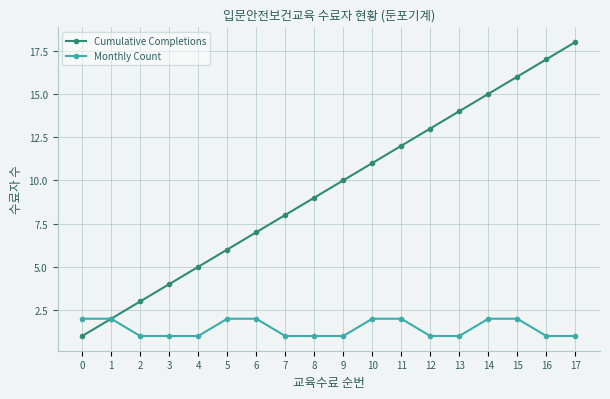

The value of Monthly Count at 4 is 1. True or false?

True